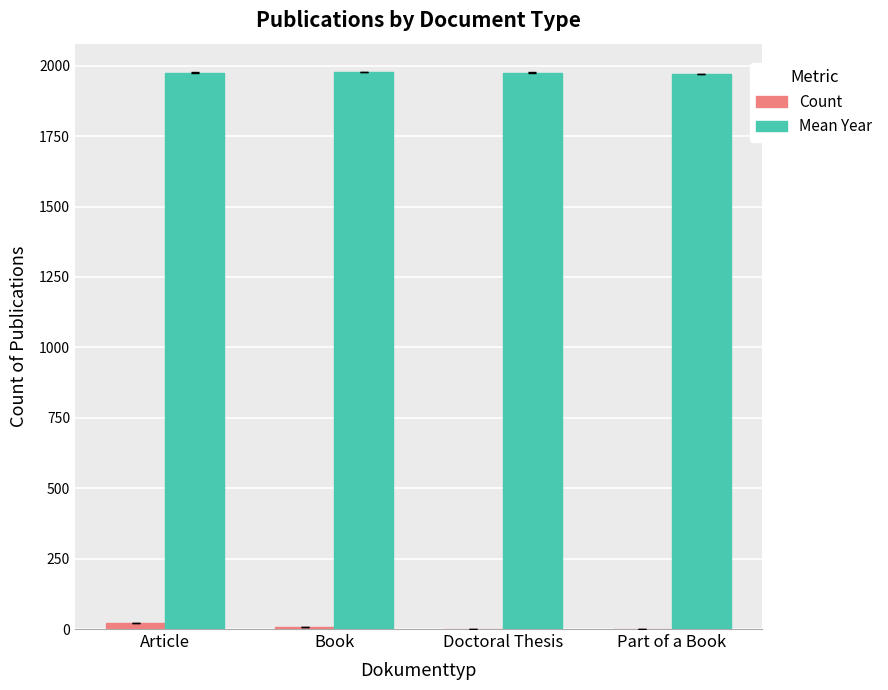

What is the sum of the Mean Year values at Part of a Book and Article?

3947